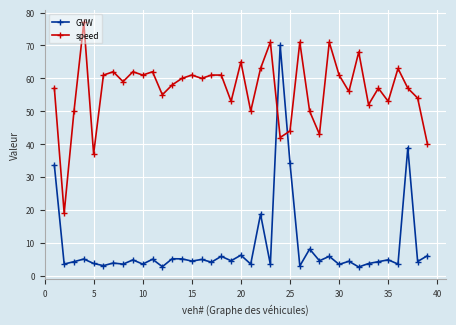

What are all the series names shown in the legend?

GVW, speed